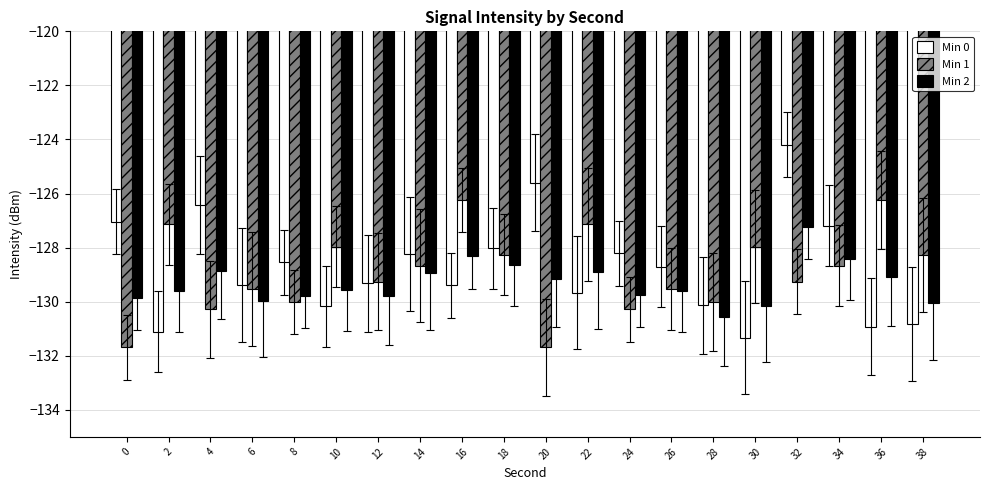

What is the sum of the Min 2 values at 12 and 2?

-259.4